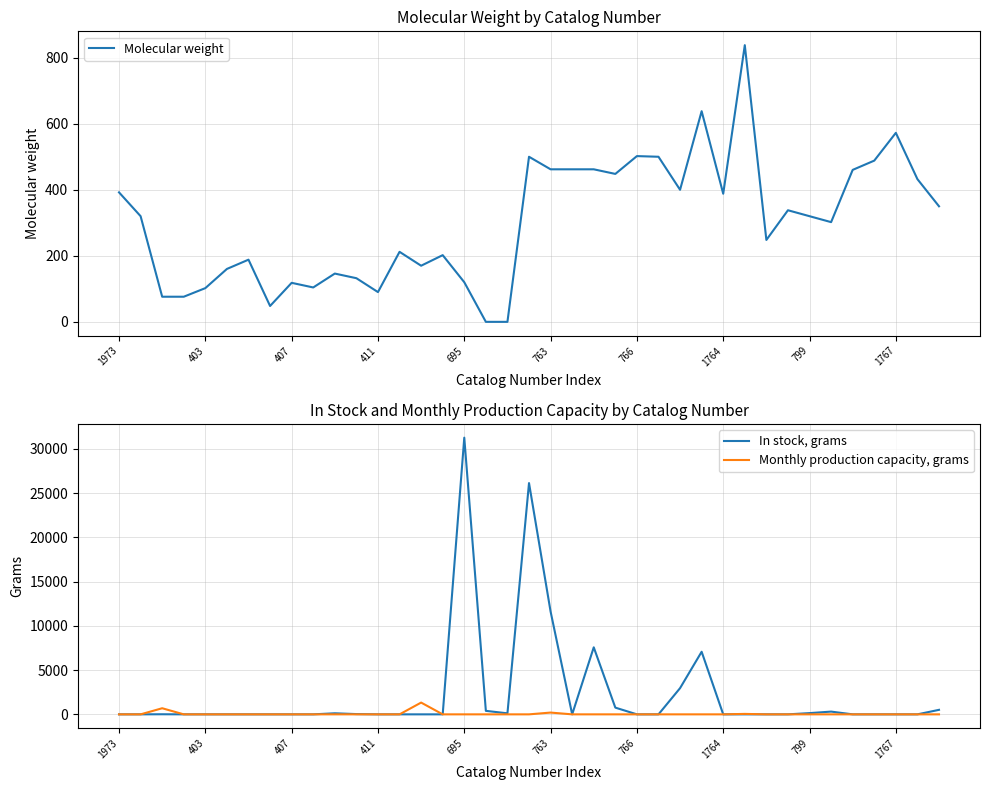

What is the value of the Molecular weight point at the 24th from the left?

448.1